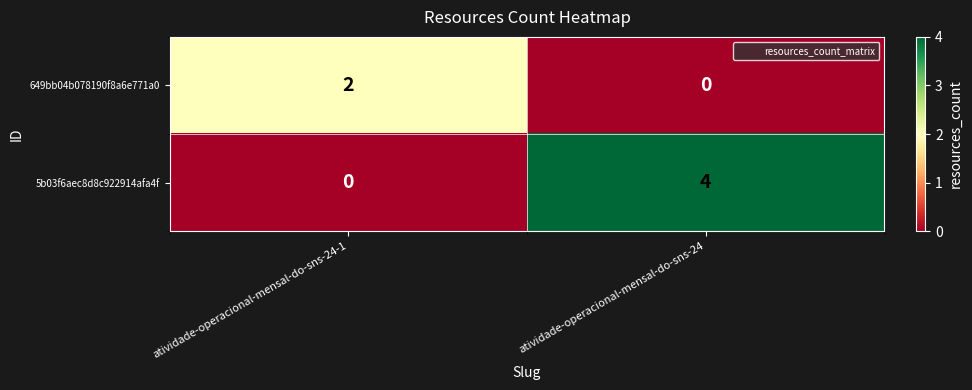

What is the spread (max minus min) of values at atividade-operacional-mensal-do-sns-24?

4